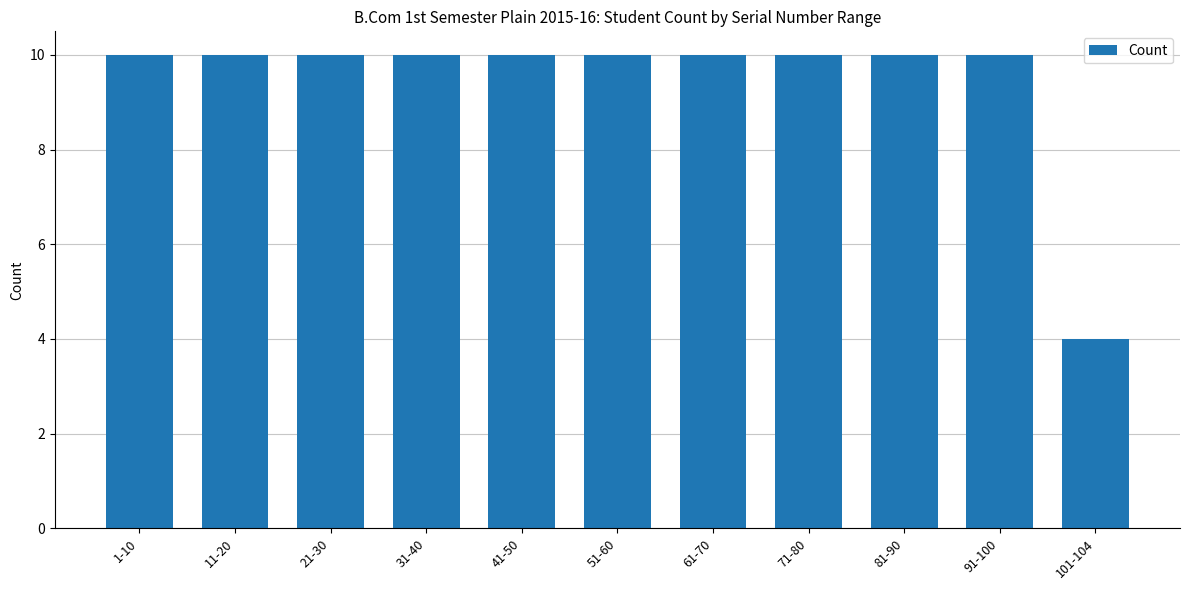

What position from the right is 1-10?

11